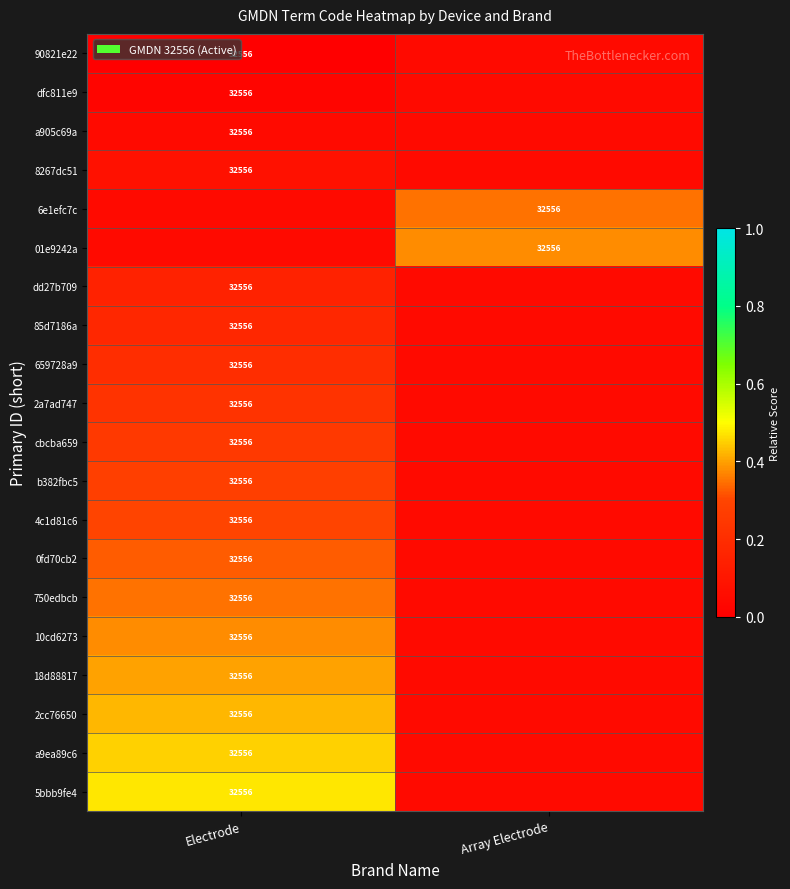

What is the difference between the highest and lowest values at Array Electrode?

0.3